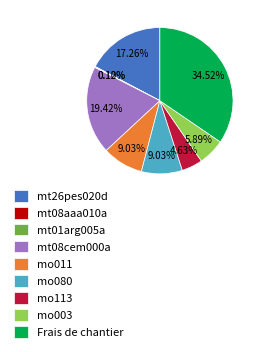

Between mo113 and mo003, which is larger?

mo003